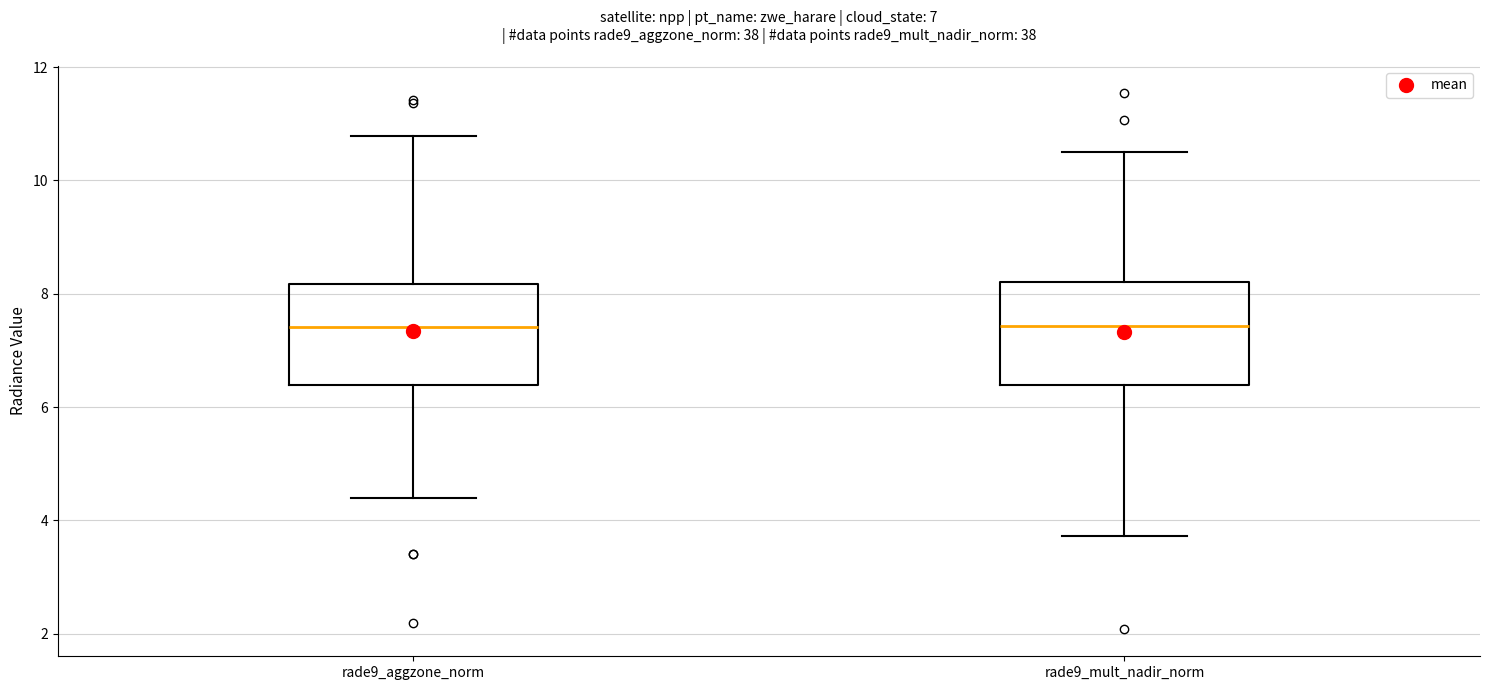

Reading left to right, read every box against the y-axis: the position of its median line, the range the box covers, and the ends of its whiskers. The values are not printed on the chart, so give them approximately, as read against the axis.

rade9_aggzone_norm: median 7.4, box 6.4 to 8.2, whiskers 4.4 to 10.8
rade9_mult_nadir_norm: median 7.4, box 6.4 to 8.2, whiskers 3.8 to 10.6